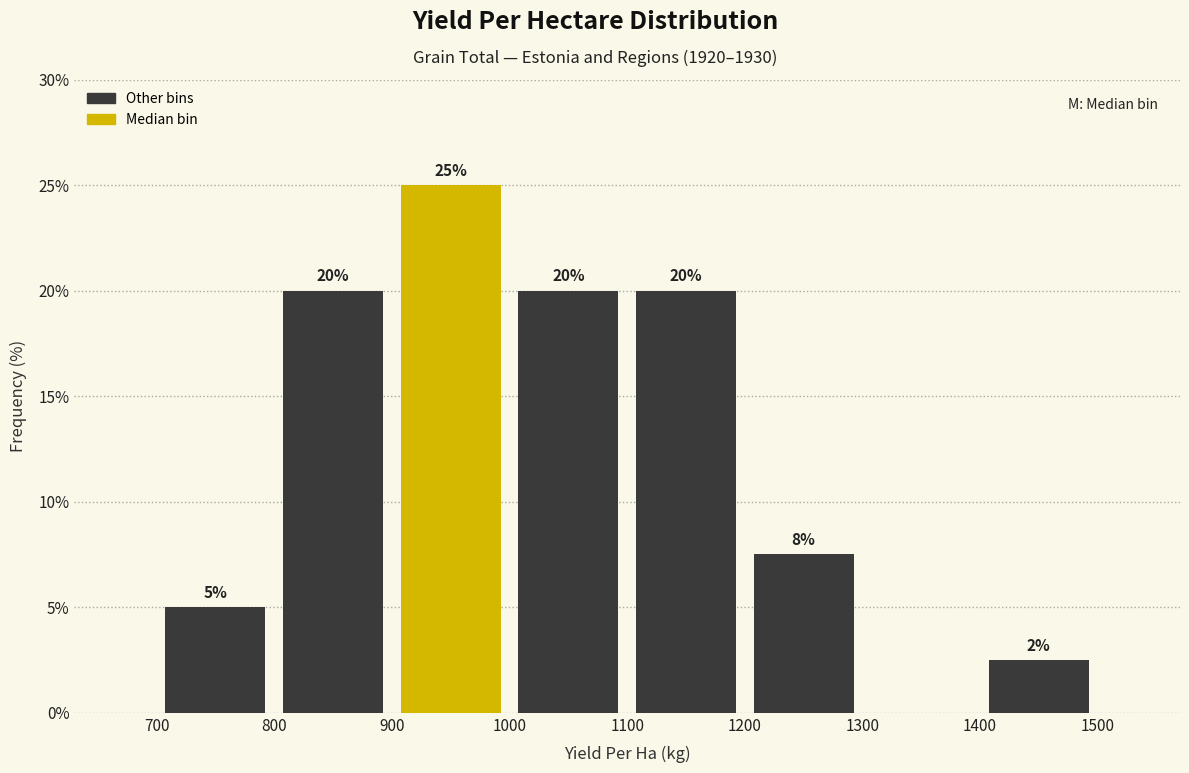

Over which range of the x-axis is the bar tallest?

900 to 1000